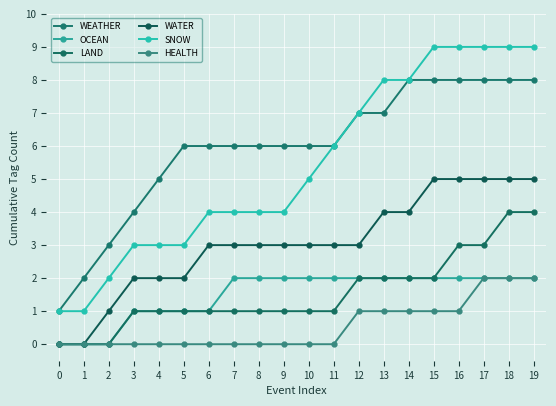

What is the spread (max minus min) of values at 2?

3